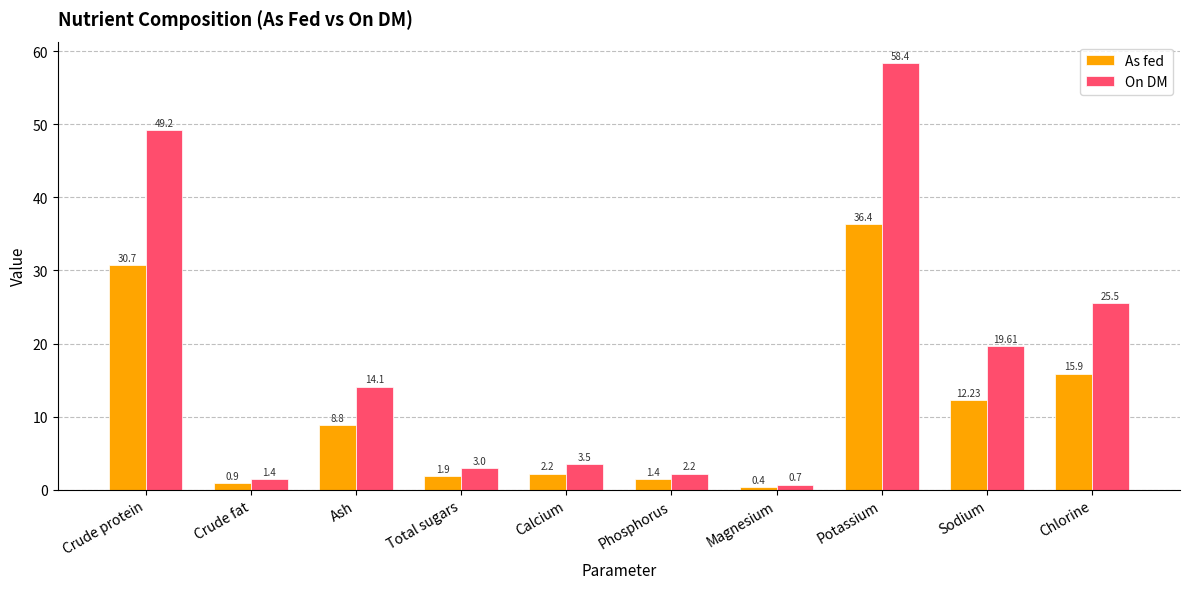

Reading left to right, transcribe all the data shown in this chart.

As fed: Crude protein=30.7	Crude fat=0.9	Ash=8.8	Total sugars=1.9	Calcium=2.2	Phosphorus=1.4	Magnesium=0.4	Potassium=36.4	Sodium=12.2	Chlorine=15.9
On DM: Crude protein=49.2	Crude fat=1.4	Ash=14.1	Total sugars=3.0	Calcium=3.5	Phosphorus=2.2	Magnesium=0.7	Potassium=58.4	Sodium=19.6	Chlorine=25.5